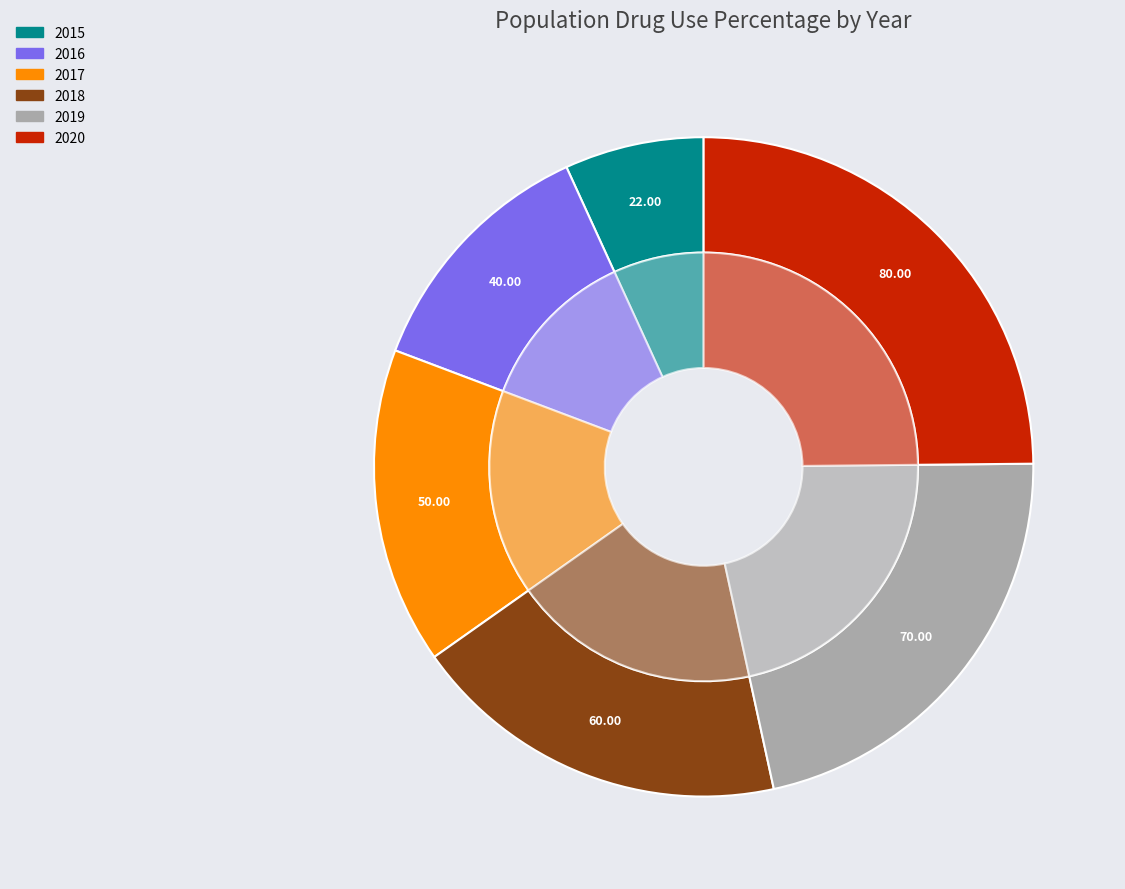

What is the change in value from 2016 to 2017?

+10